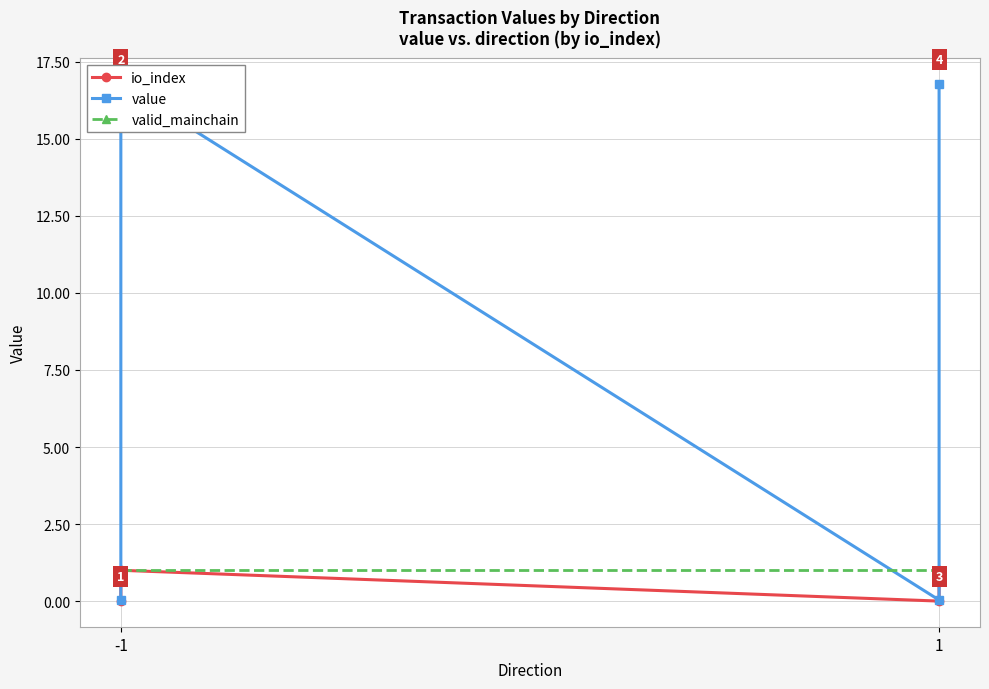

How many lines are shown in the chart?

3